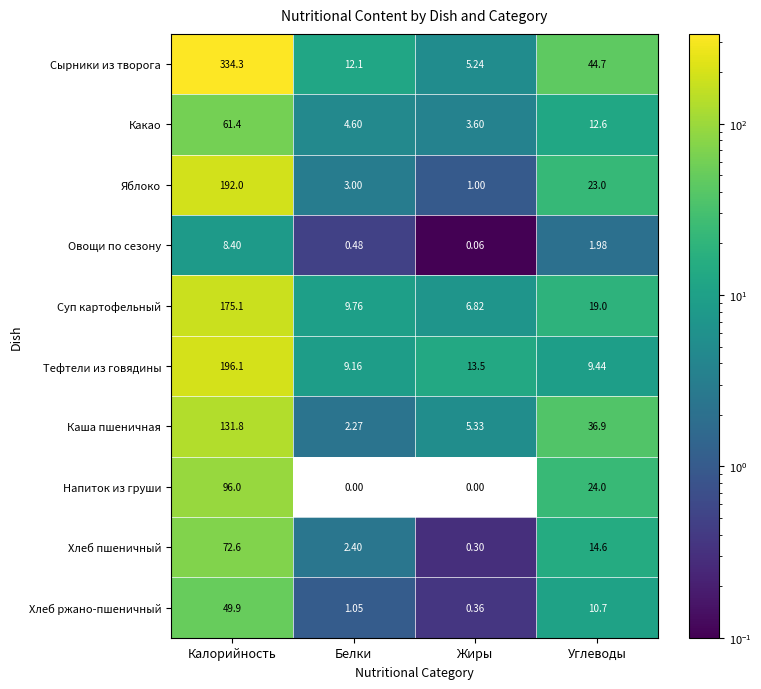

Which category has the lowest value in the Тефтели из говядины series?

Белки